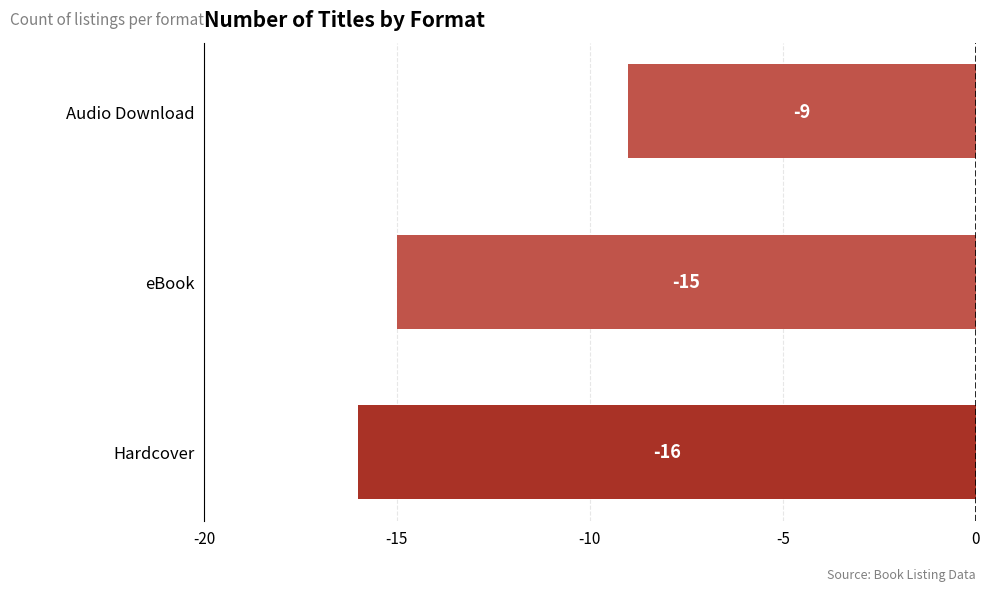

List the labels in order of value, smallest first.

Hardcover, eBook, Audio Download